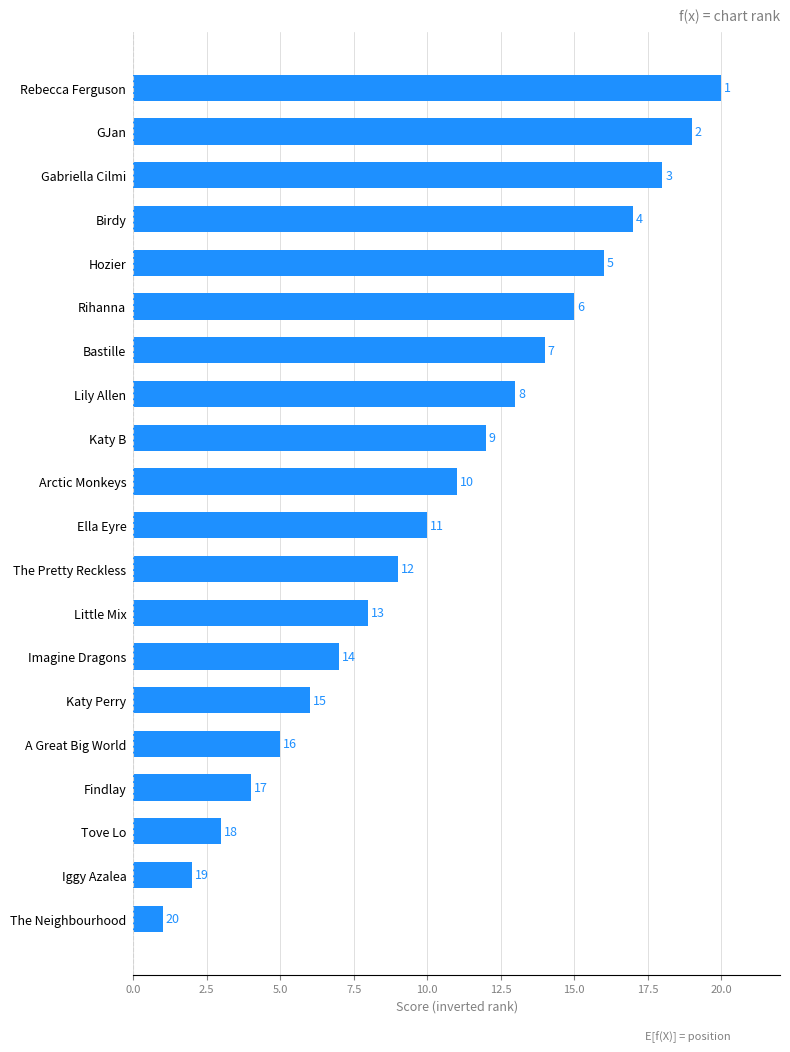

How many data points are less than 11?

10